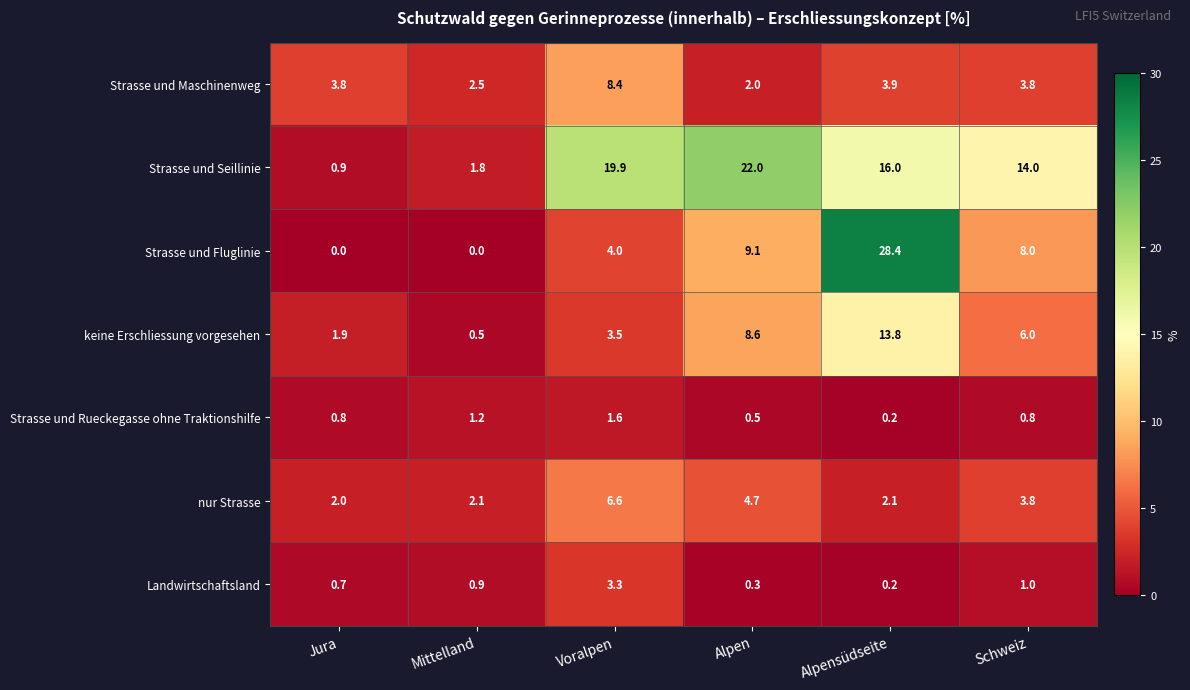

Rank the series by their maximum value, from lowest to highest.

Strasse und Rueckegasse ohne Traktionshilfe, Landwirtschaftsland, nur Strasse, Strasse und Maschinenweg, keine Erschliessung vorgesehen, Strasse und Seillinie, Strasse und Fluglinie